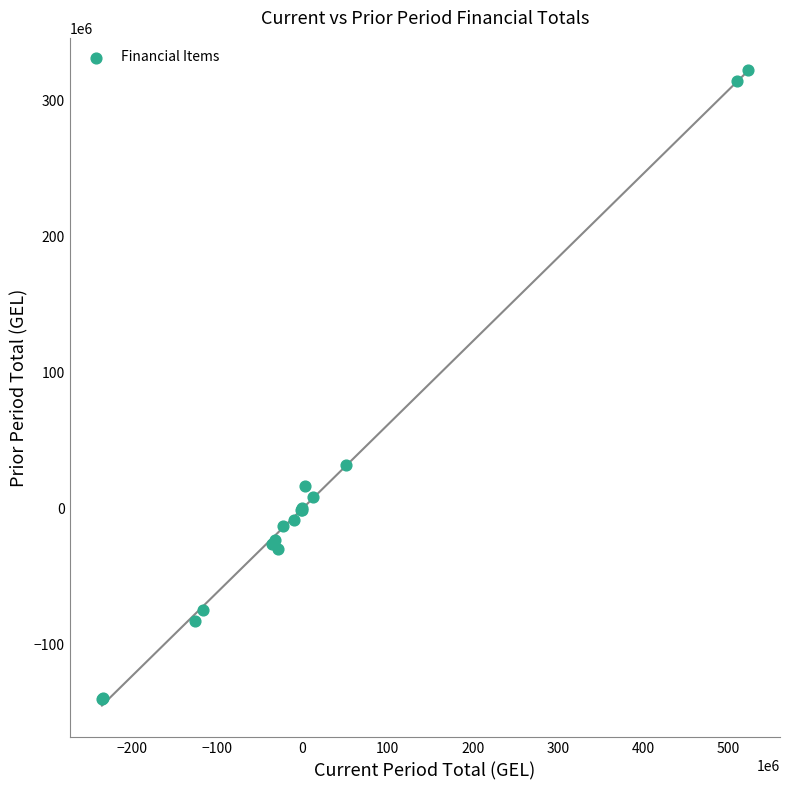

What Y value in the scatter plot is closest to 91401933?

32176081.1